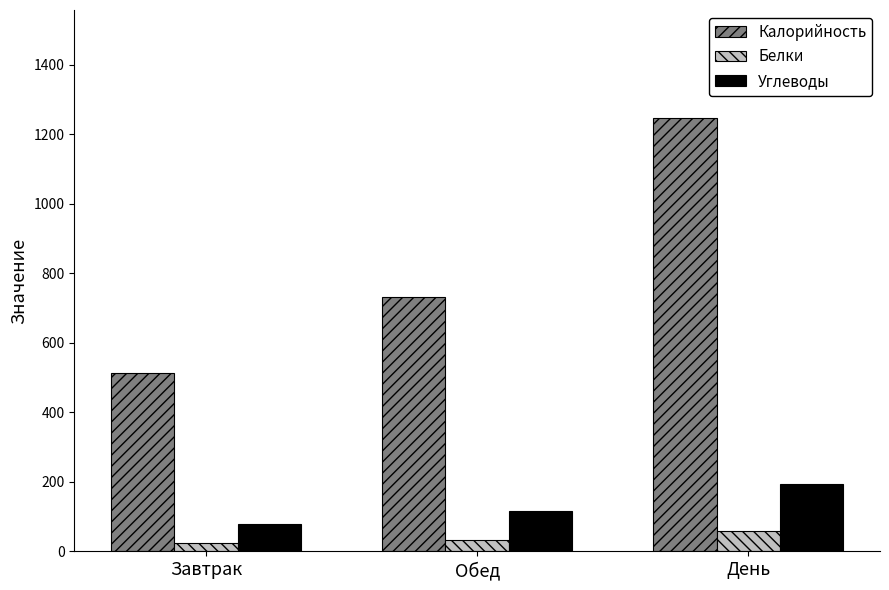

Rank the series by their maximum value, from lowest to highest.

Белки, Углеводы, Калорийность